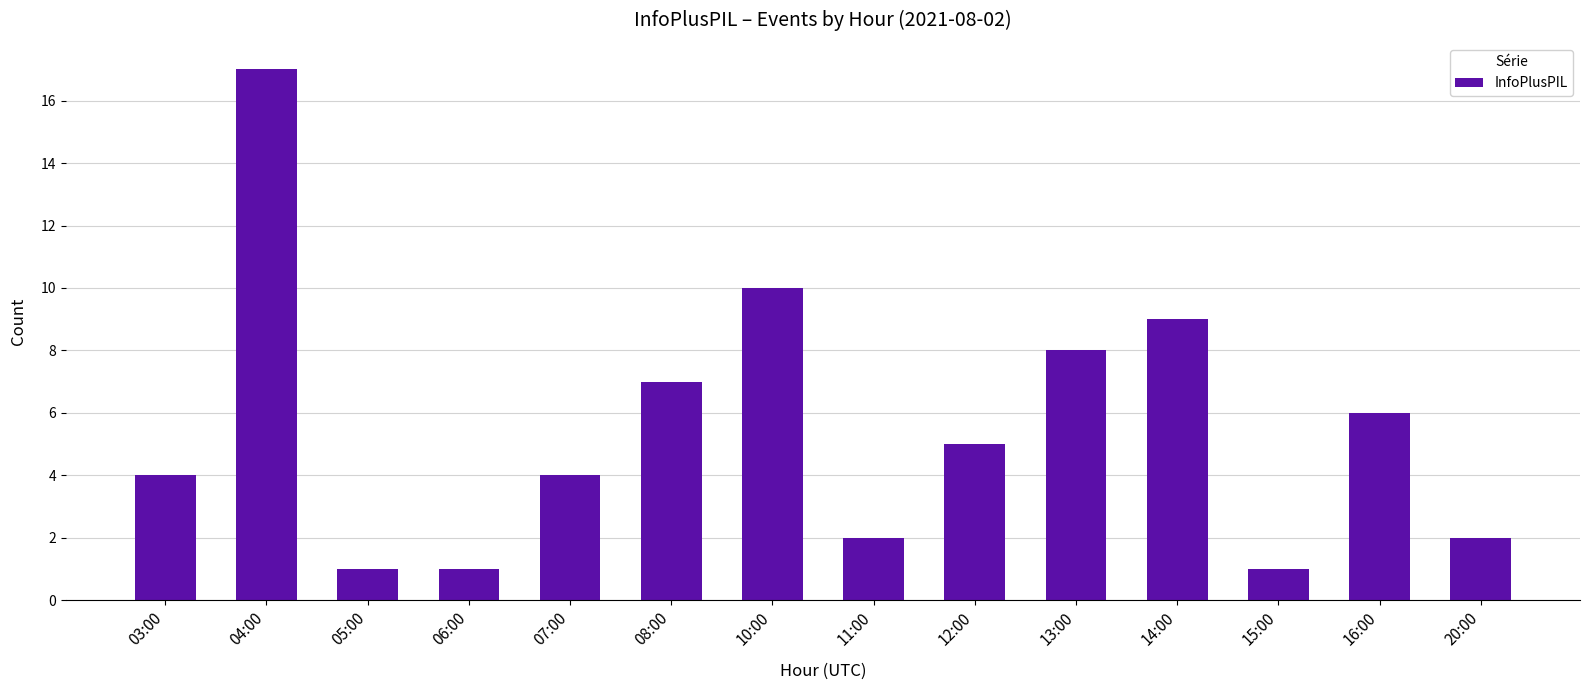

What is the minimum value shown in the chart?

1